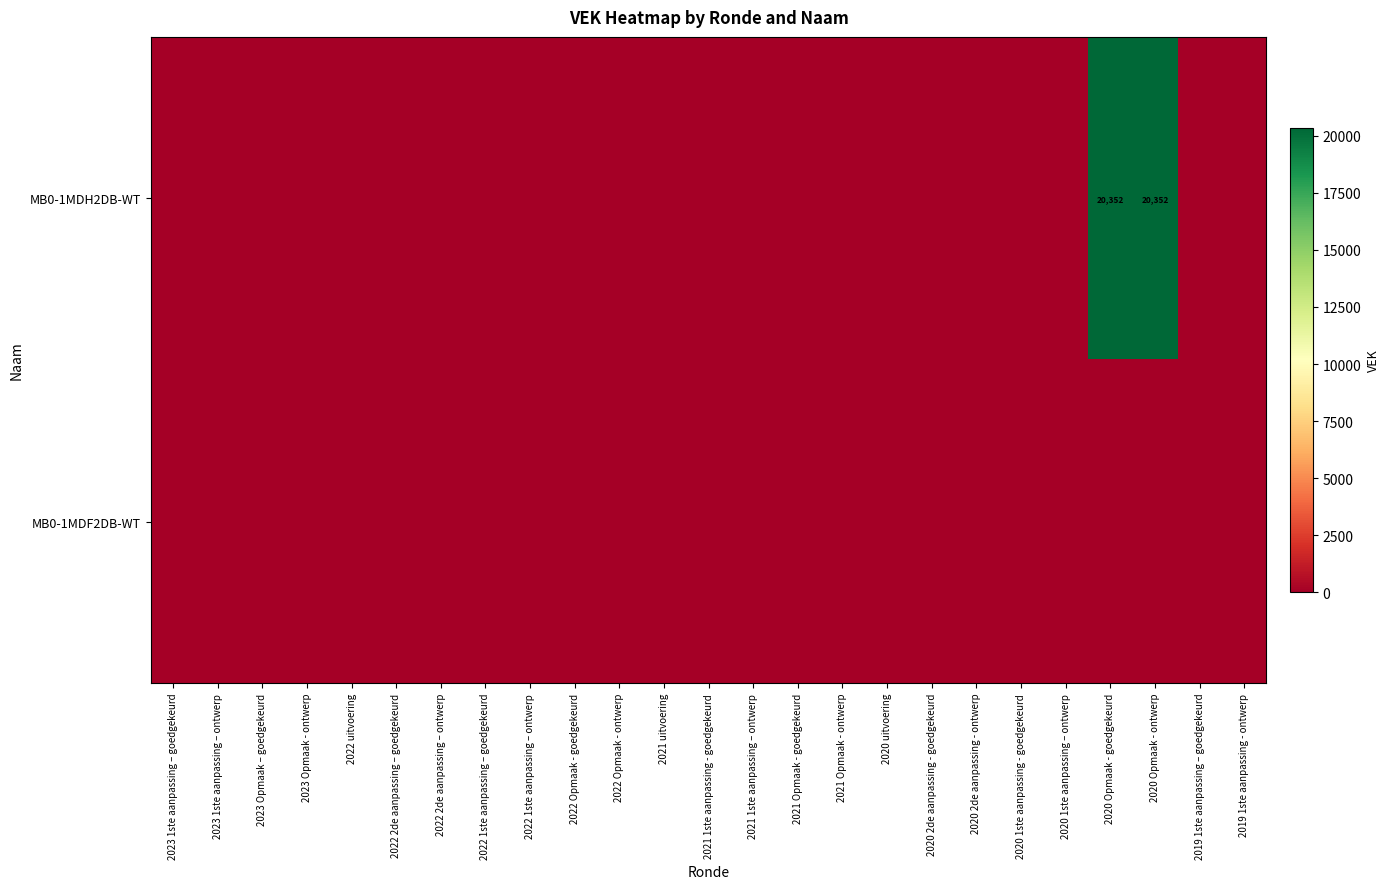

At how many categories does at least one series exceed 6834?

2